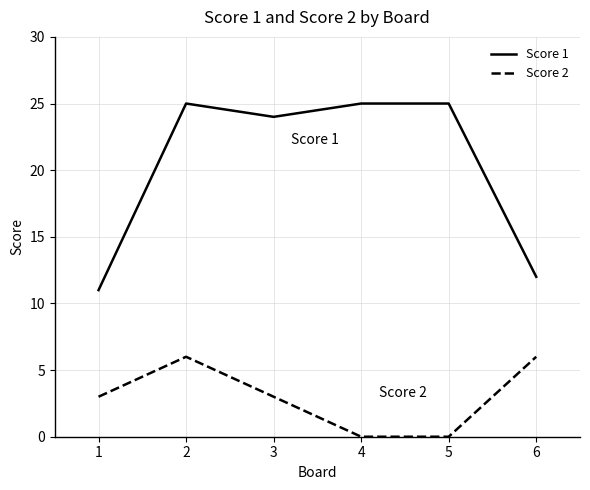

The value of Score 1 at 1 is 11. True or false?

True